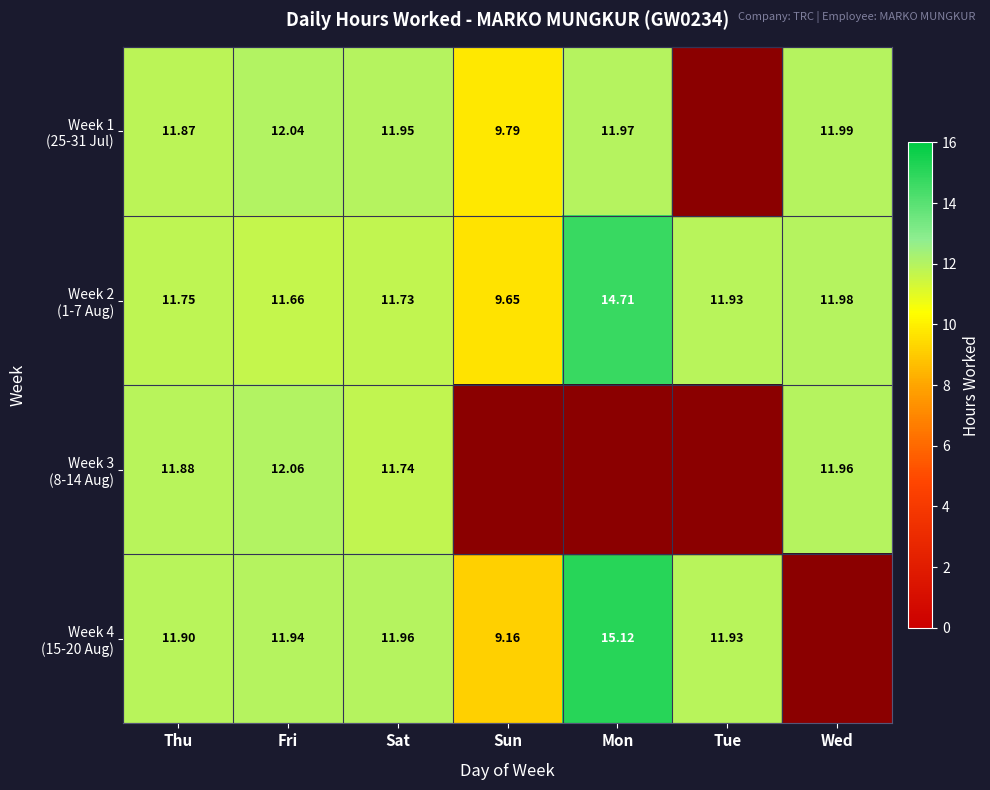

At which label does Week 2 (1-7 Aug) reach its peak?

Mon